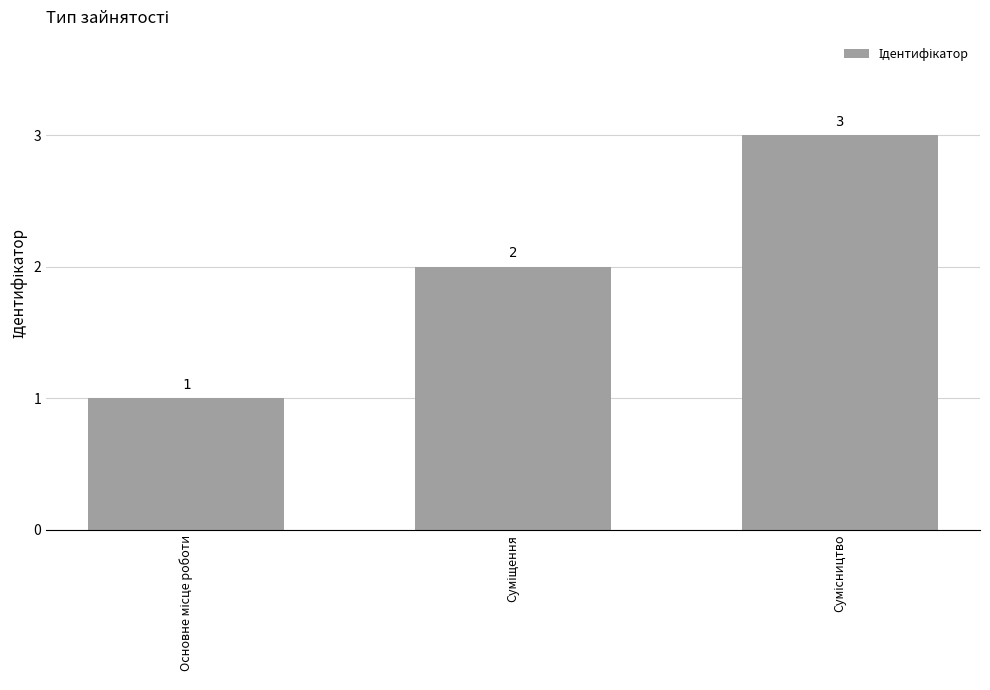

What is the maximum value shown in the chart?

3